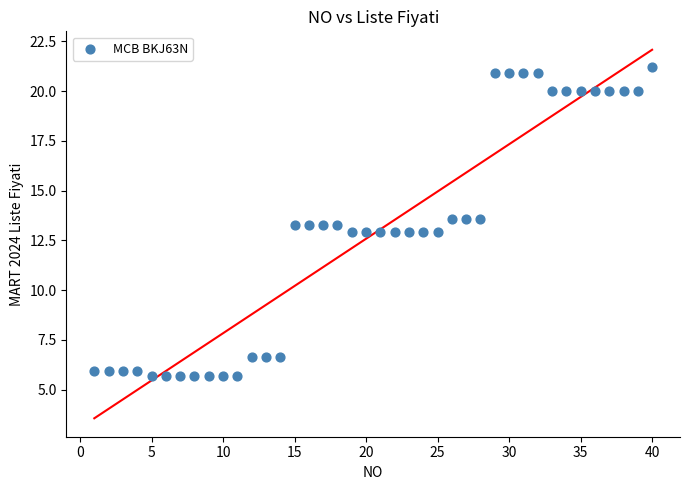

What is the range of Y values (max minus min)?

15.5